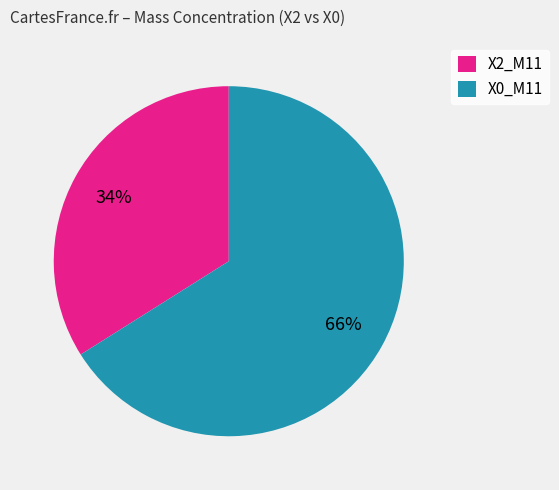

What percentage is the X2_M11 slice, to the nearest percent?

34%